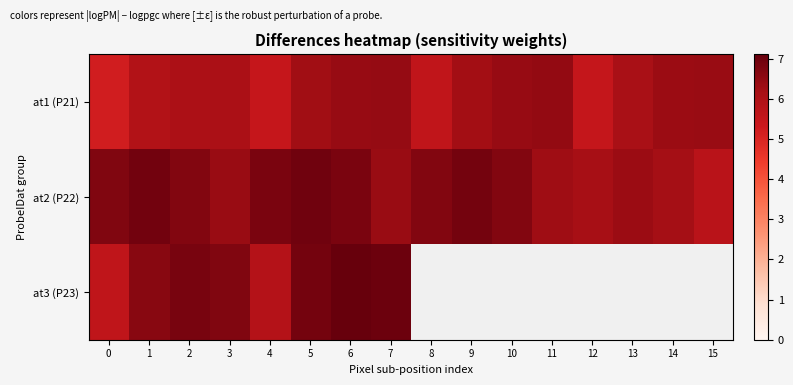

Rank the series by their average value, from lowest to highest.

at1 (P21), at2 (P22), at3 (P23)